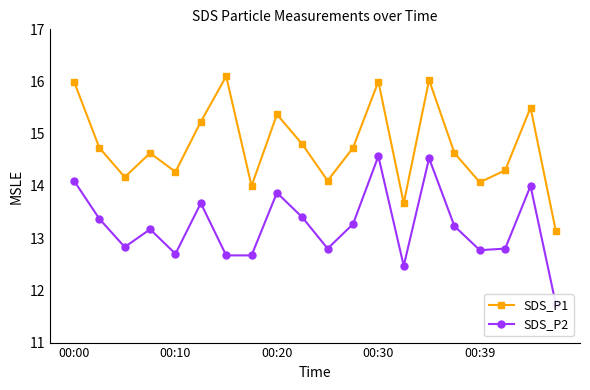

True or false: SDS_P1 and SDS_P2 intersect in this chart.

False